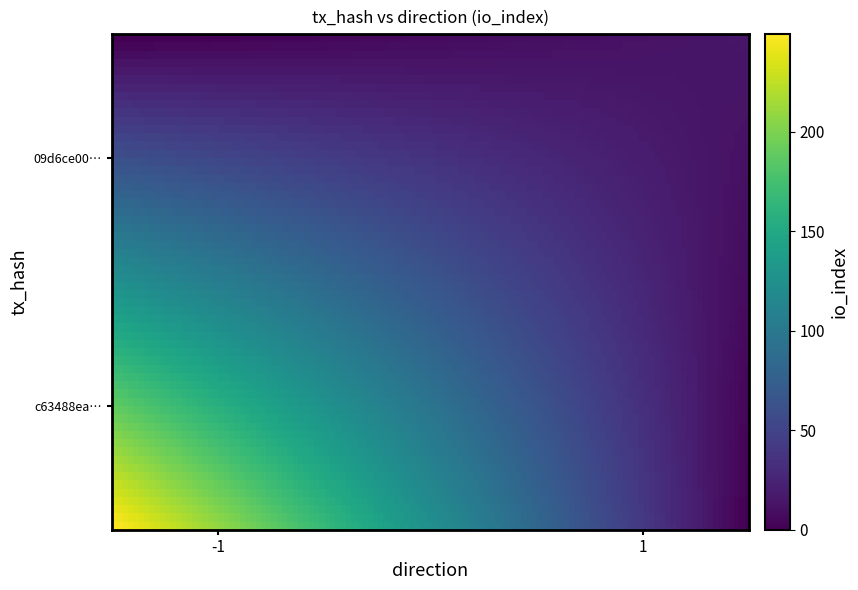

At how many categories does at least one series exceed 139?

1